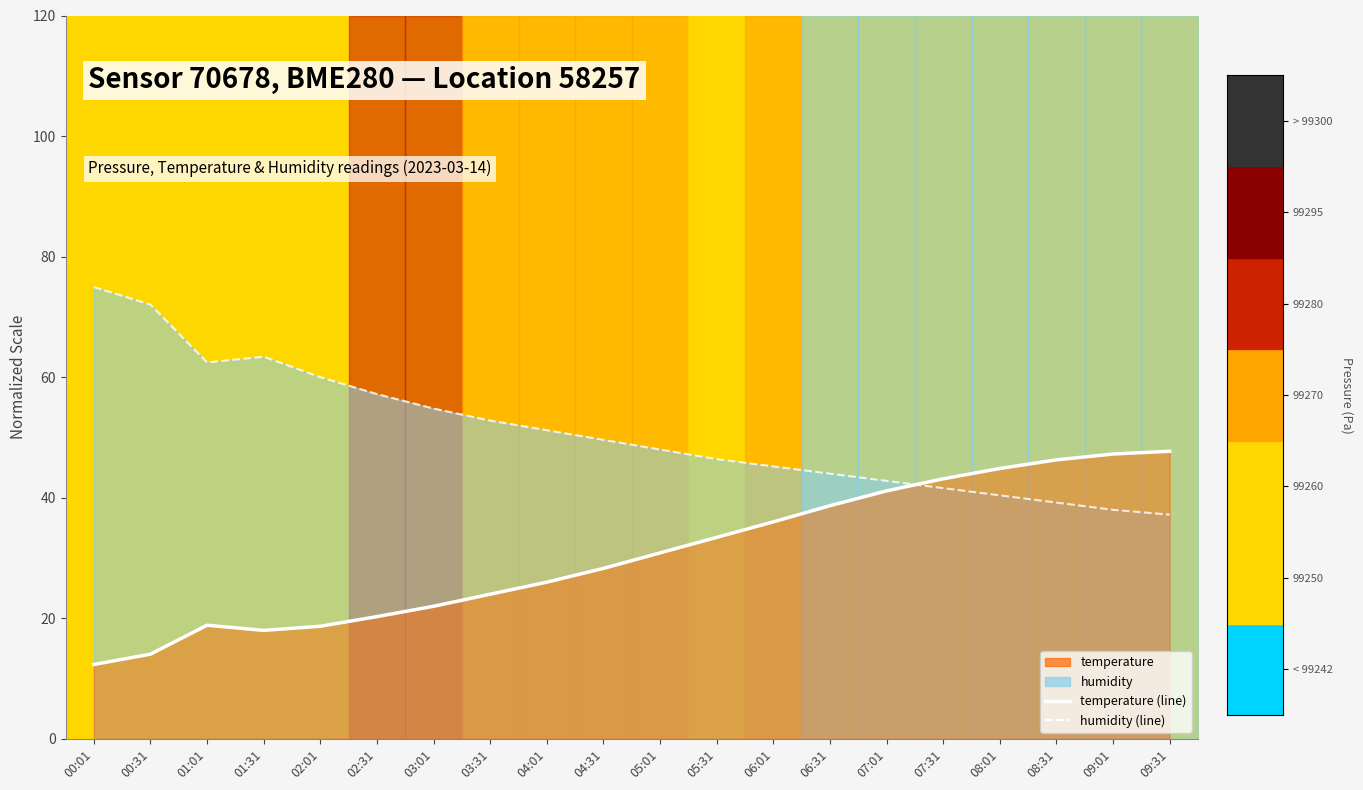

What is the greatest value displayed?

75.0